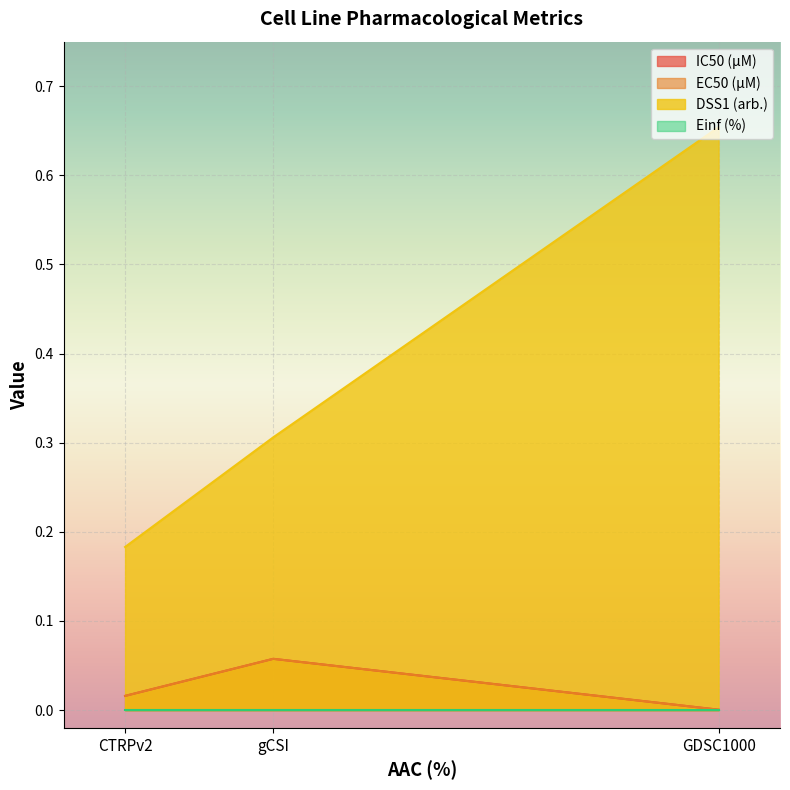

Which series changed the most between GDSC1000 and gCSI?

DSS1 (arb.)